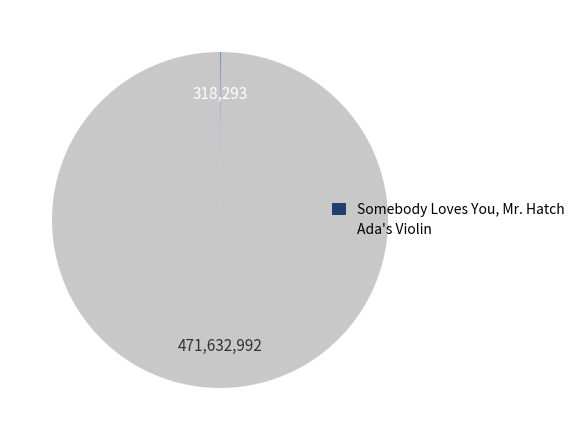

What is the majority slice?

Ada's Violin